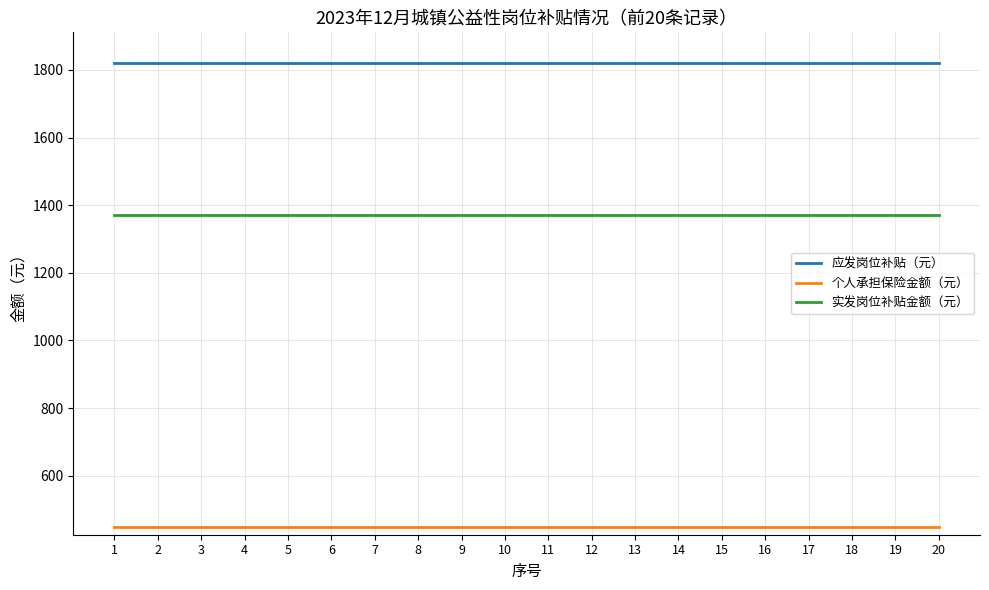

What is the difference between the highest and lowest values at 14?

1371.8